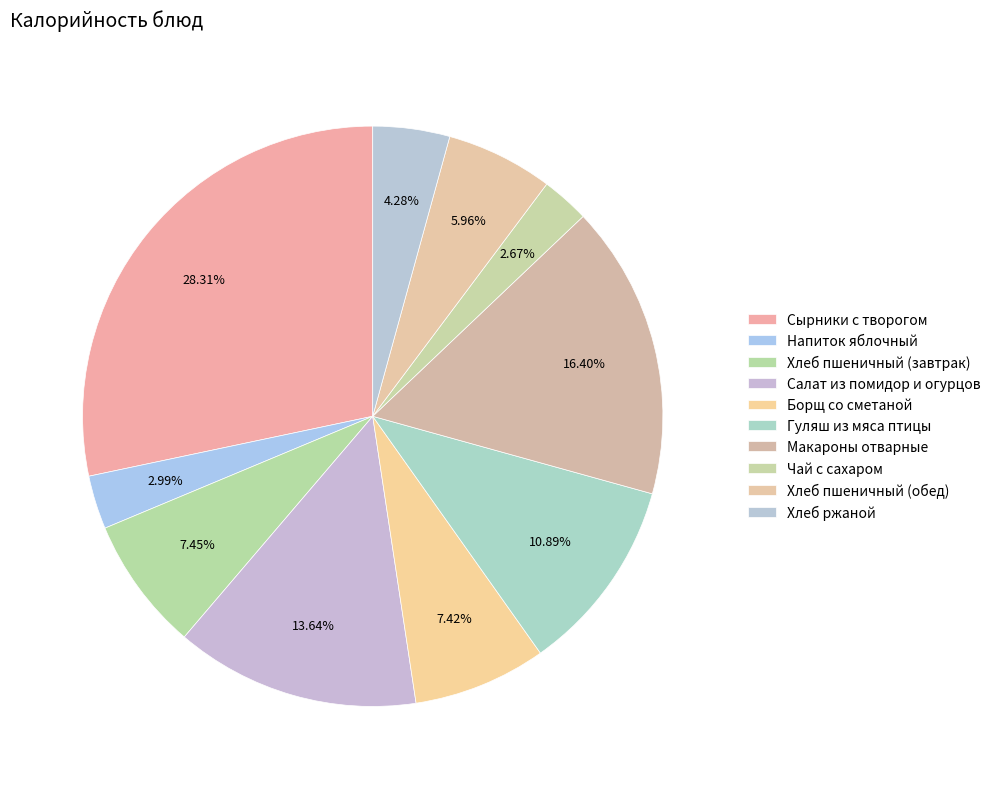

To the nearest percent, what is the difference between the Борщ со сметаной and Салат из помидор и огурцов slice percentages?

6%